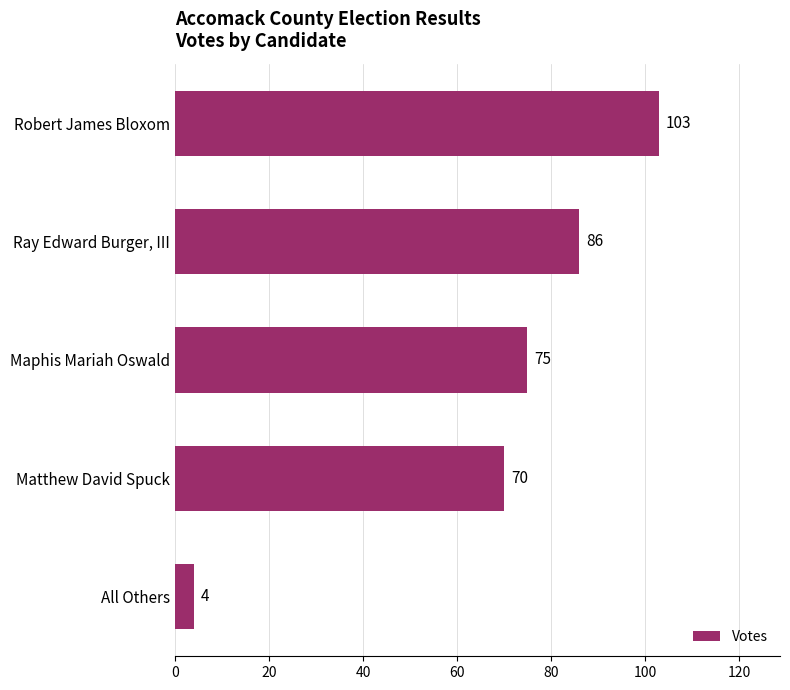

What is the smallest value displayed?

4